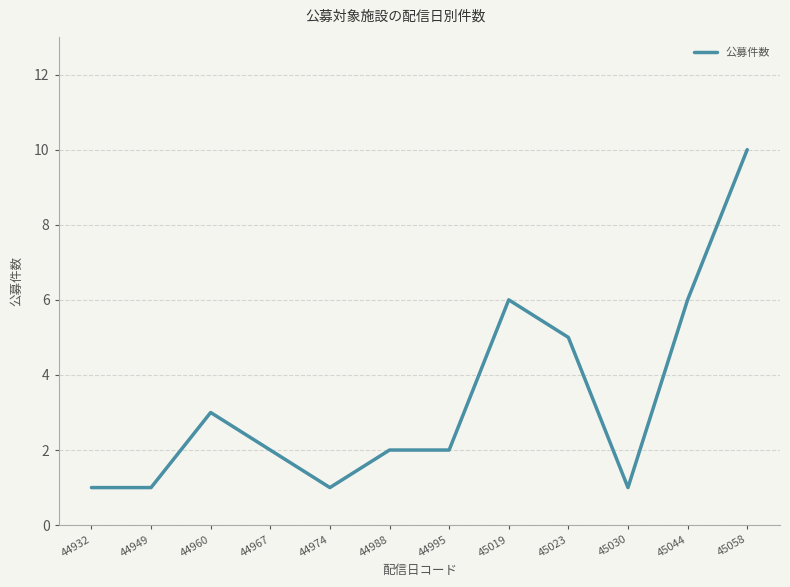

Which category has the highest value across all series?

45058